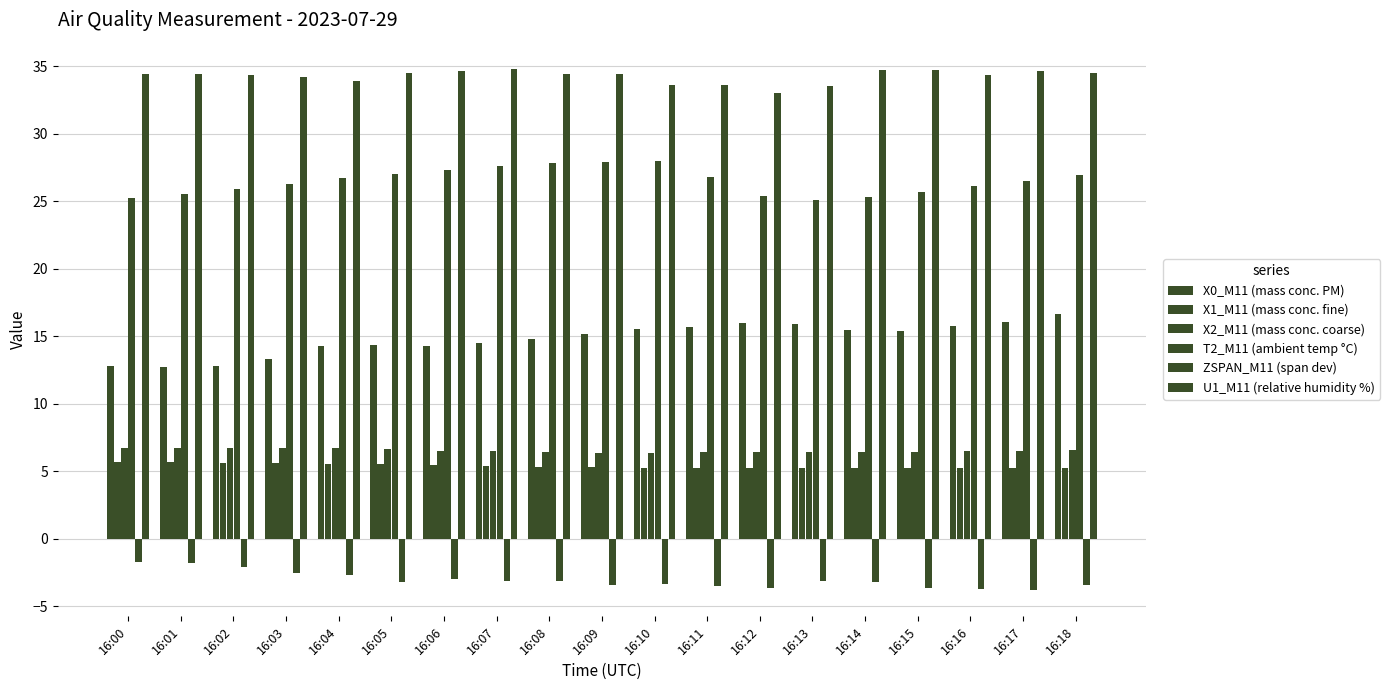

What is the difference between the maximum and minimum values in the X2_M11 (mass conc. coarse) series?

0.4